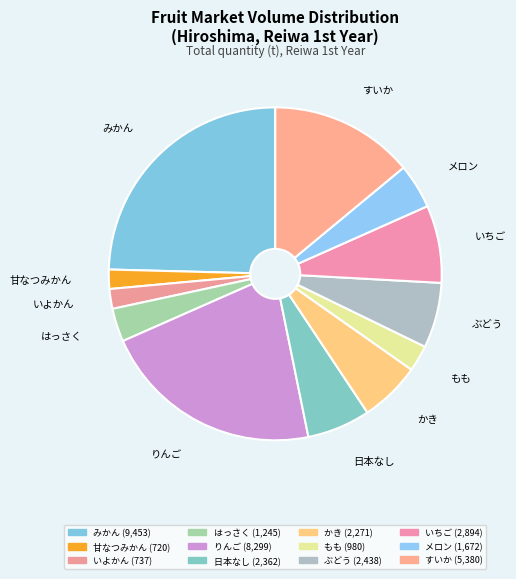

Combined, do 甘なつみかん and メロン account for over 50%?

No